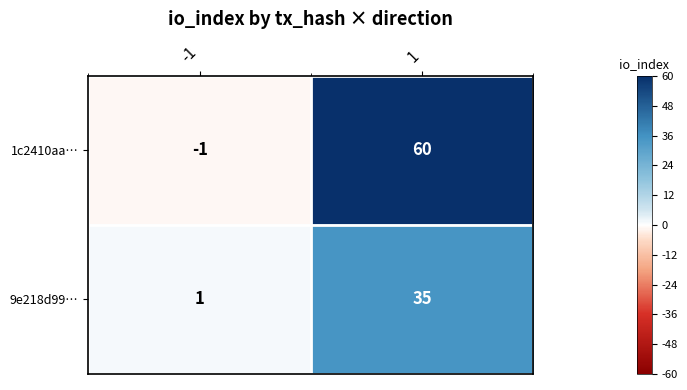

At which category does the chart reach its peak across all series?

1